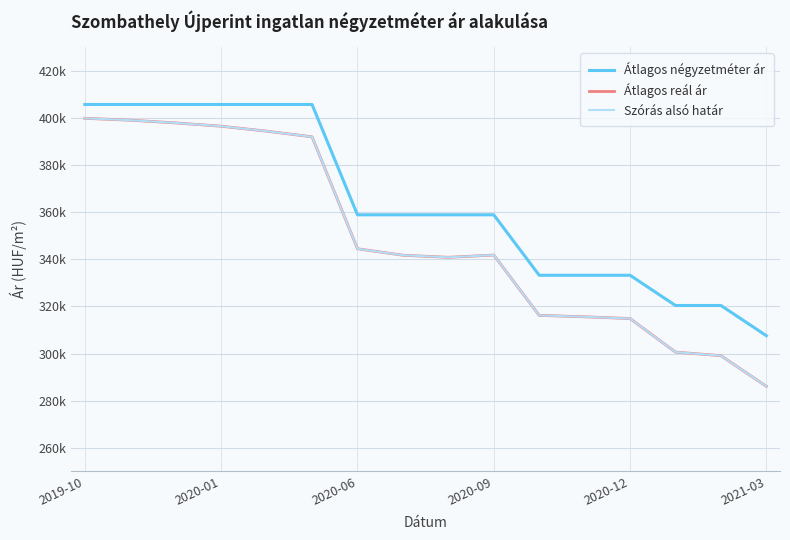

Does the chart display data point markers on the line(s)?

No